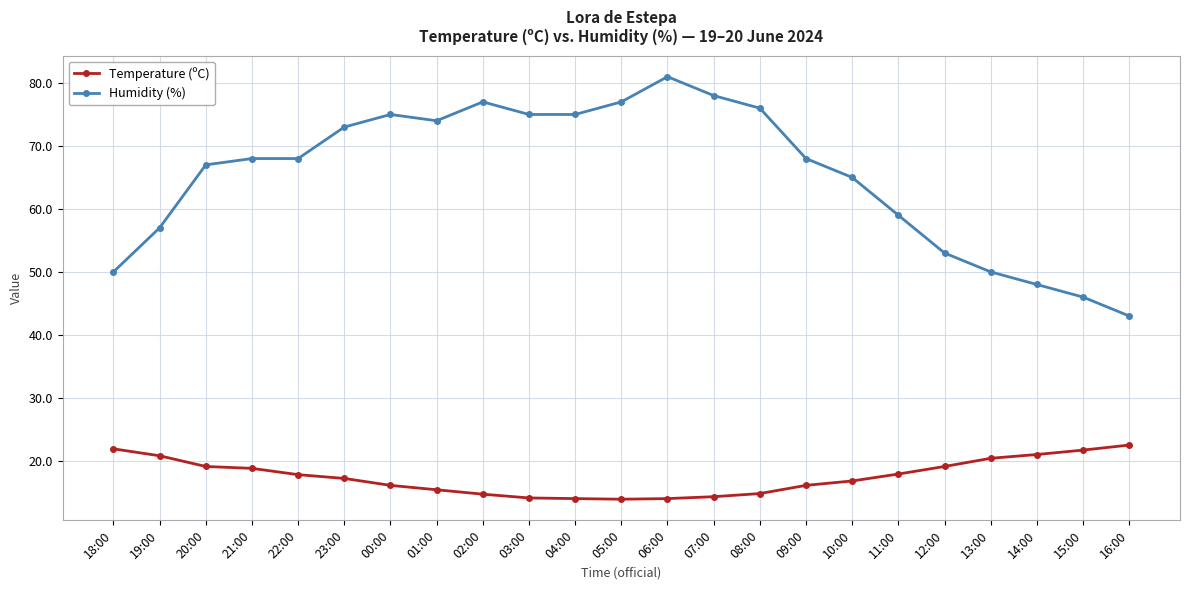

What value does the Temperature (ºC) series have at 02:00?

14.7